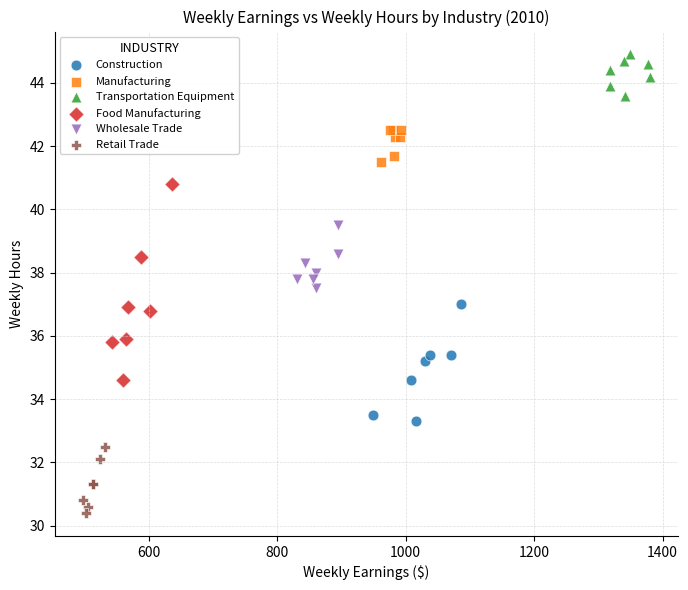

Which series has the widest spread of Y values?

Food Manufacturing